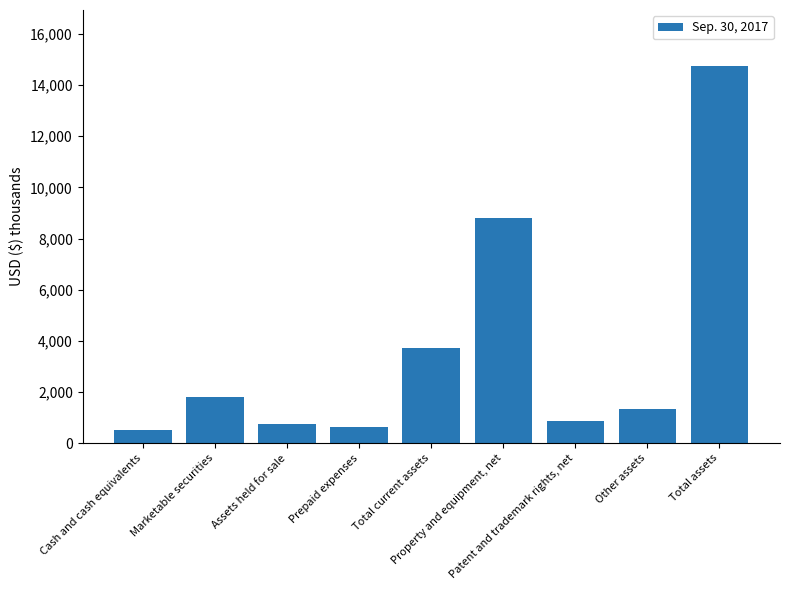

What position from the right is Total current assets?

5